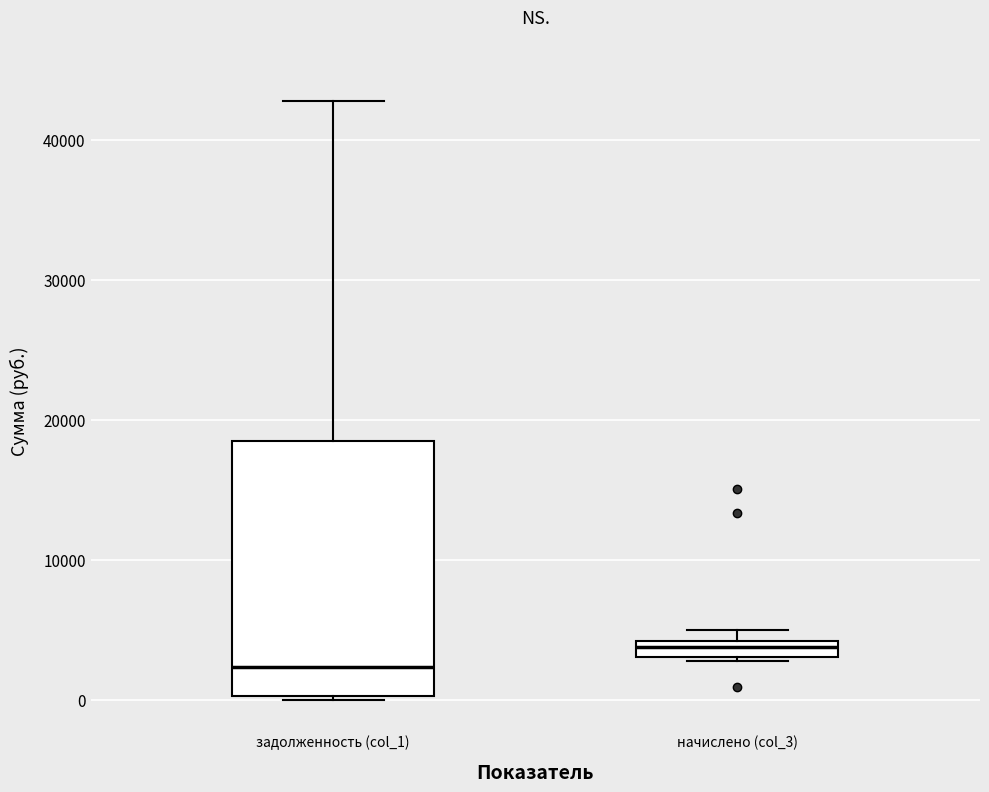

Where does the upper whisker of the box for задолженность (col_1) end on the y-axis? The values are not printed on the chart, so give them approximately, as read against the axis.

43000